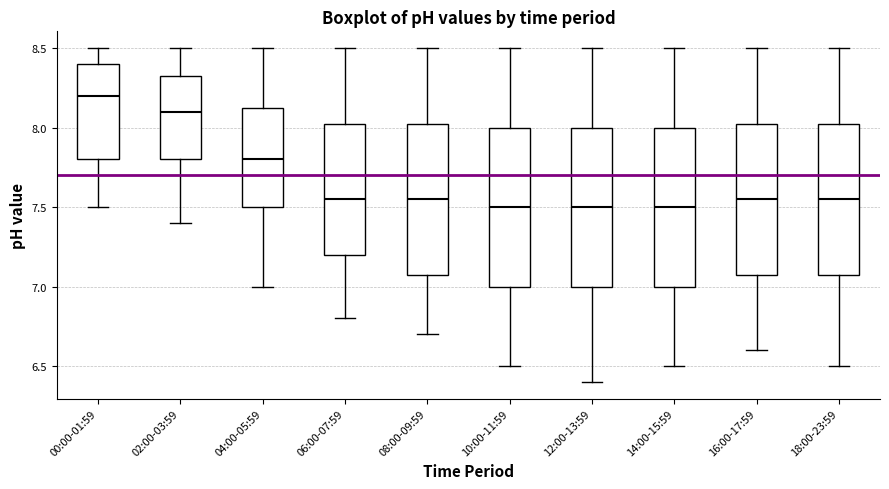

Reading left to right, transcribe this box plot: for each box, give where its median line is, the range the box spans, and where its two whiskers end, as read against the y-axis. The values are not printed on the chart, so give them approximately, as read against the axis.

00:00-01:59: median 8.20, box 7.80 to 8.40, whiskers 7.50 to 8.50
02:00-03:59: median 8.10, box 7.80 to 8.35, whiskers 7.40 to 8.50
04:00-05:59: median 7.80, box 7.50 to 8.15, whiskers 7.00 to 8.50
06:00-07:59: median 7.55, box 7.20 to 8.05, whiskers 6.80 to 8.50
08:00-09:59: median 7.55, box 7.10 to 8.05, whiskers 6.70 to 8.50
10:00-11:59: median 7.50, box 7.00 to 8.00, whiskers 6.50 to 8.50
12:00-13:59: median 7.50, box 7.00 to 8.00, whiskers 6.40 to 8.50
14:00-15:59: median 7.50, box 7.00 to 8.00, whiskers 6.50 to 8.50
16:00-17:59: median 7.55, box 7.10 to 8.05, whiskers 6.60 to 8.50
18:00-23:59: median 7.55, box 7.10 to 8.05, whiskers 6.50 to 8.50